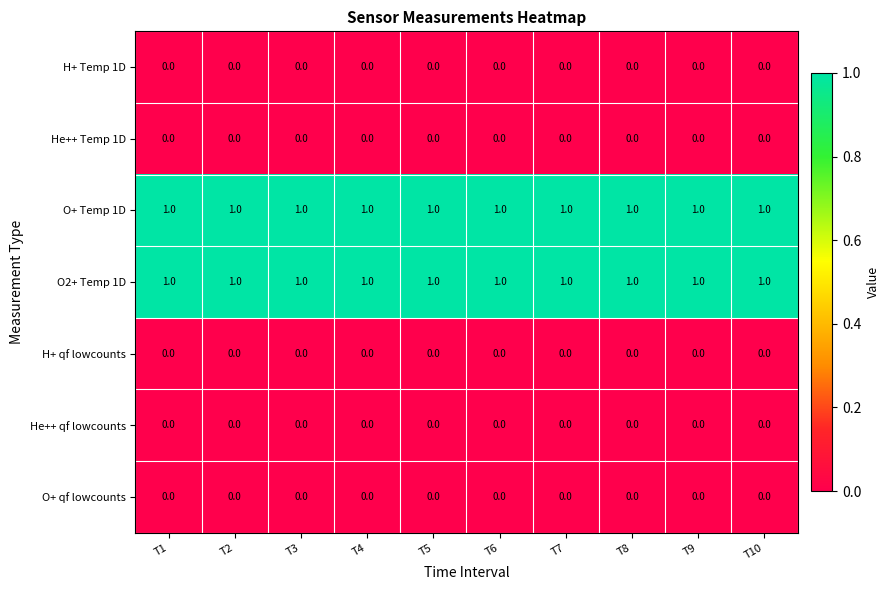

The O2+ Temp 1D series shows 1 at T1. True or false?

True